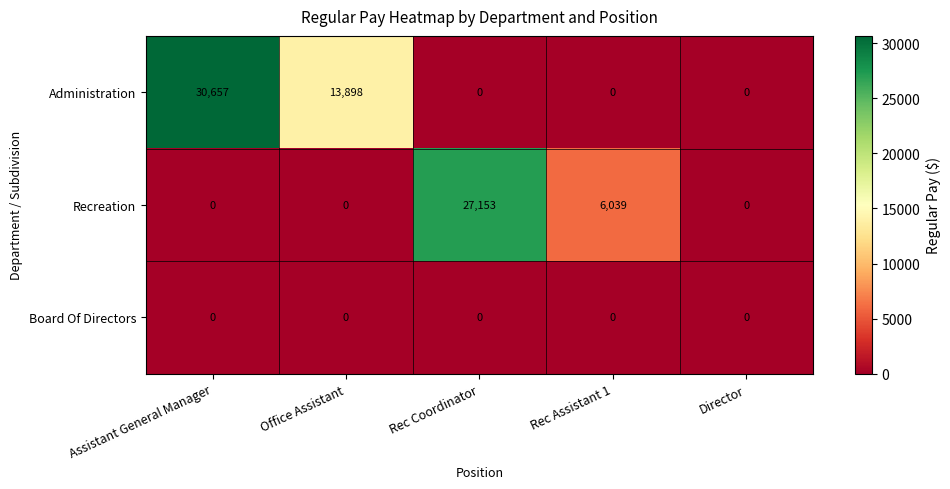

Reading left to right, what are all the values shown in this chart?

Administration: 30657	13898	0	0	0
Recreation: 0	0	27153	6039	0
Board Of Directors: 0	0	0	0	0